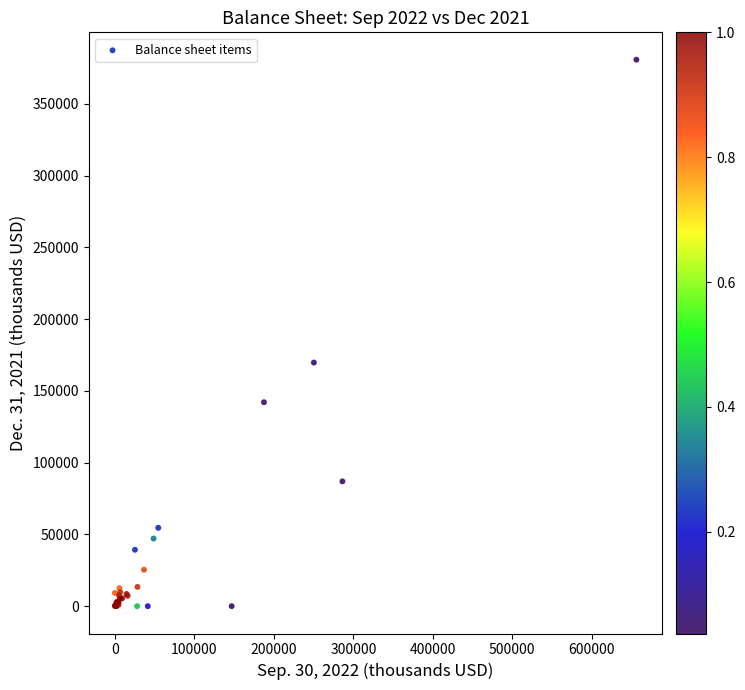

What Y value in the scatter plot is closest to 190422?

169770